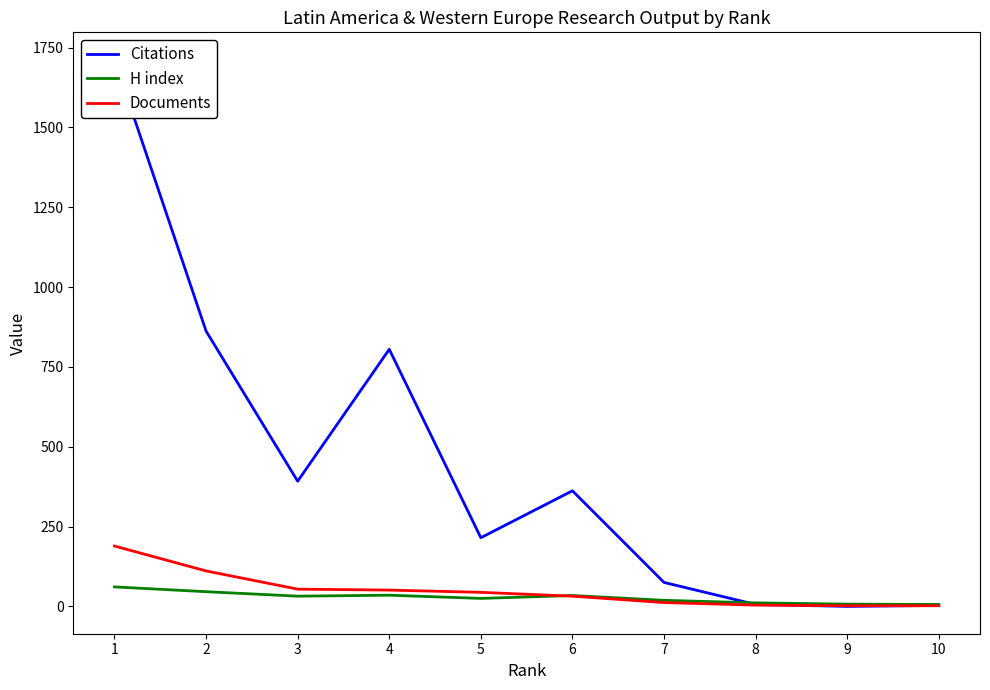

At how many categories does at least one series exceed 899?

1